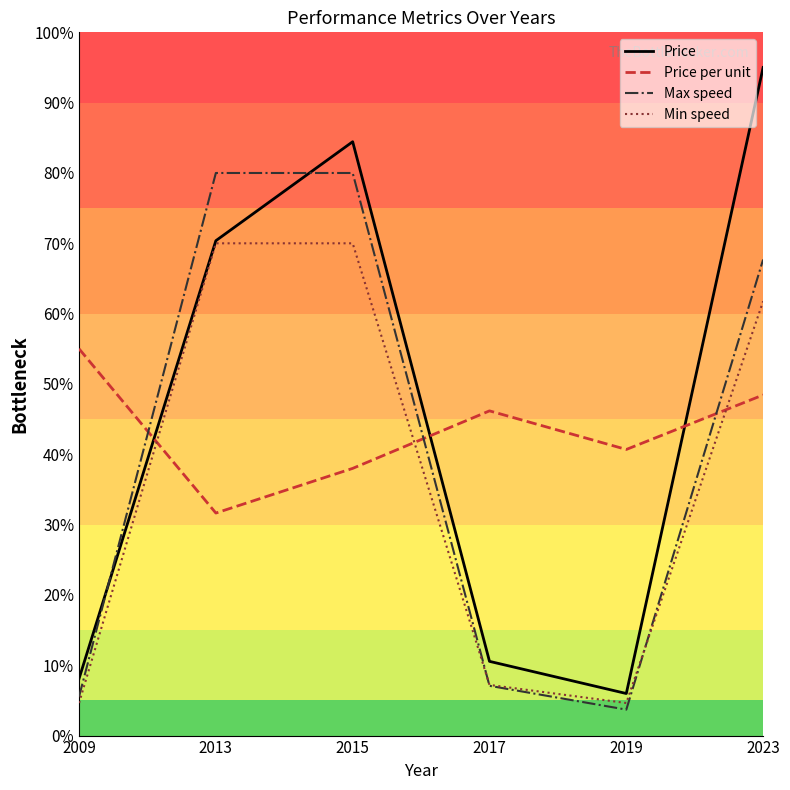

At how many categories does at least one series exceed 74?

3